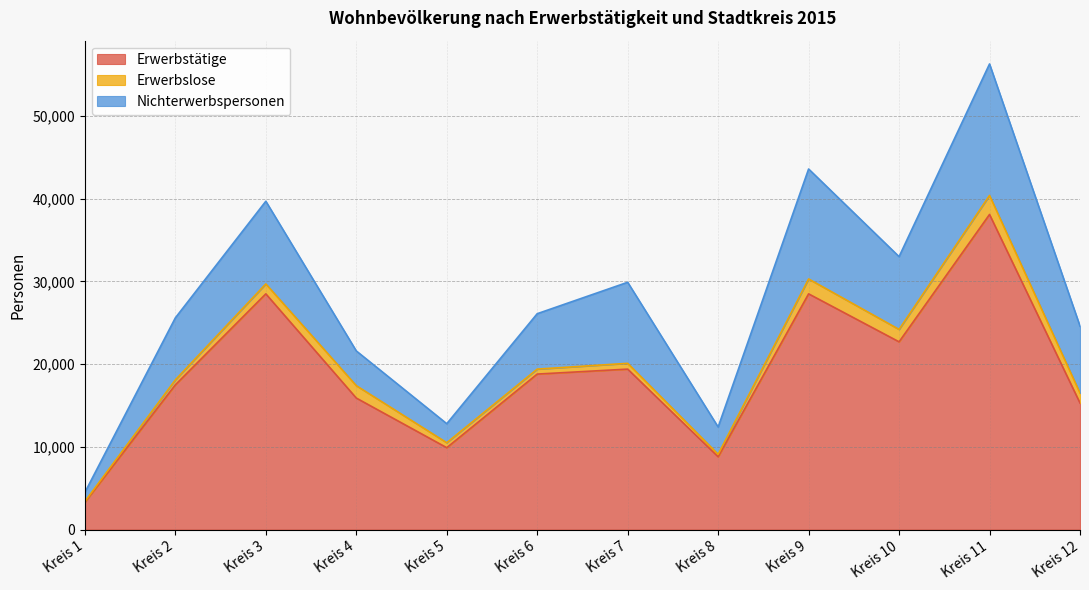

Read the Nichterwerbspersonen value at Kreis 5, to the nearest 10.

2300